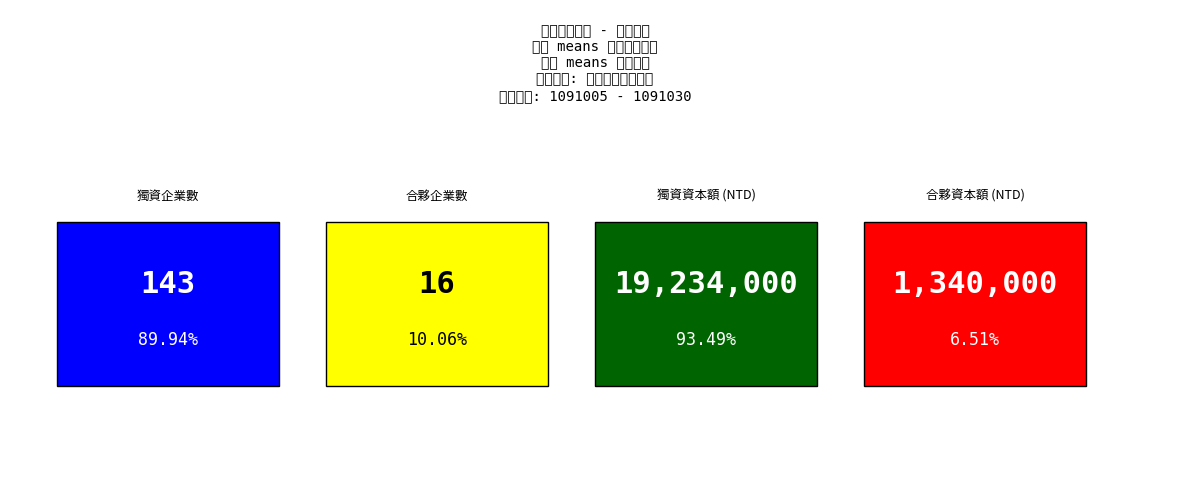

What is the sum of all values?

159